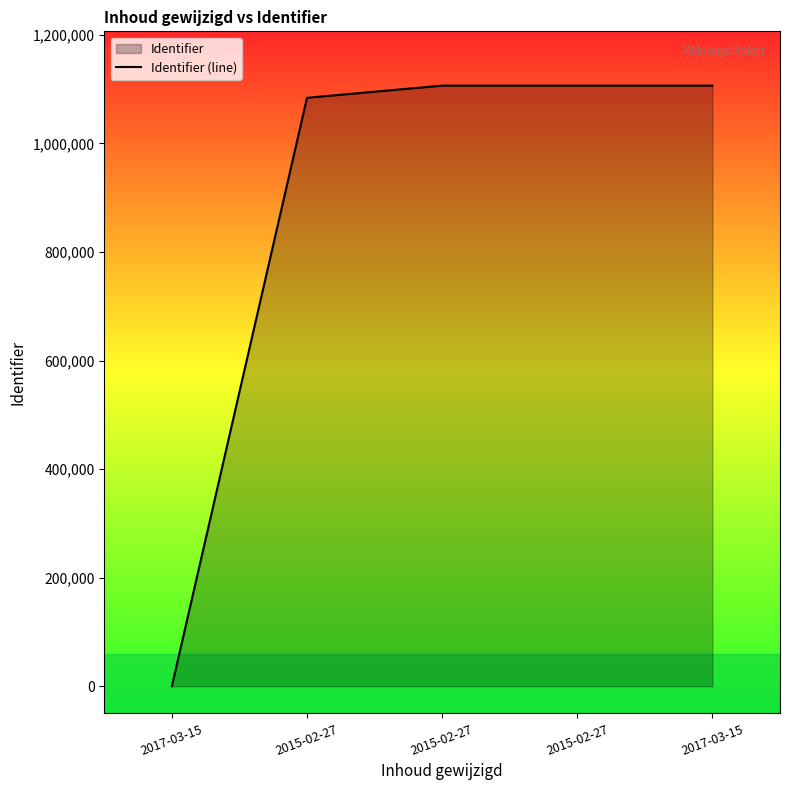

The value at 2017-03-15 is -732600. True or false?

False